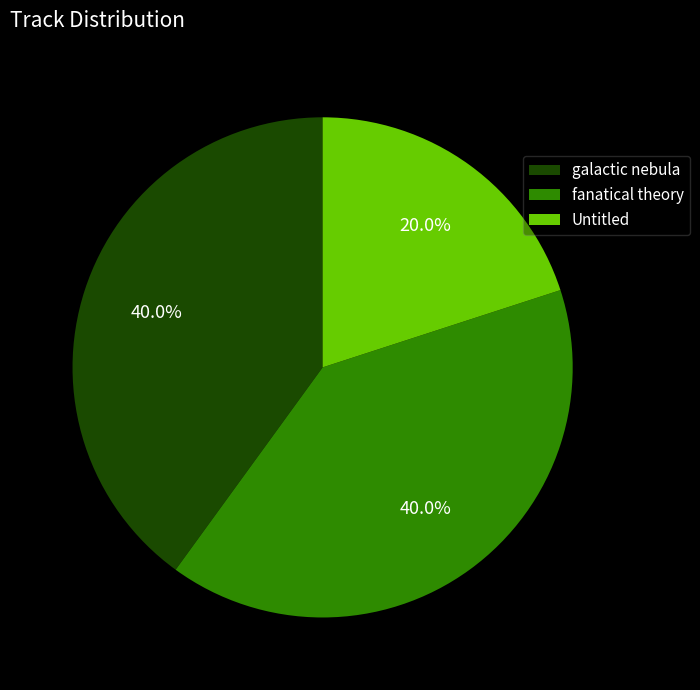

To the nearest percent, what is the combined percentage of fanatical theory and galactic nebula?

80%